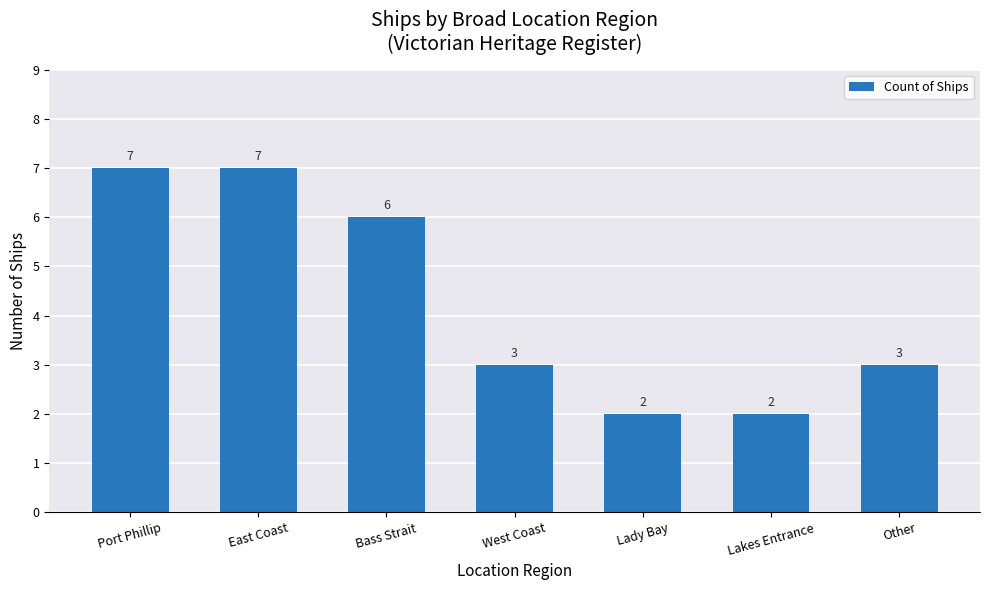

Which has a higher value, West Coast or Lady Bay?

West Coast